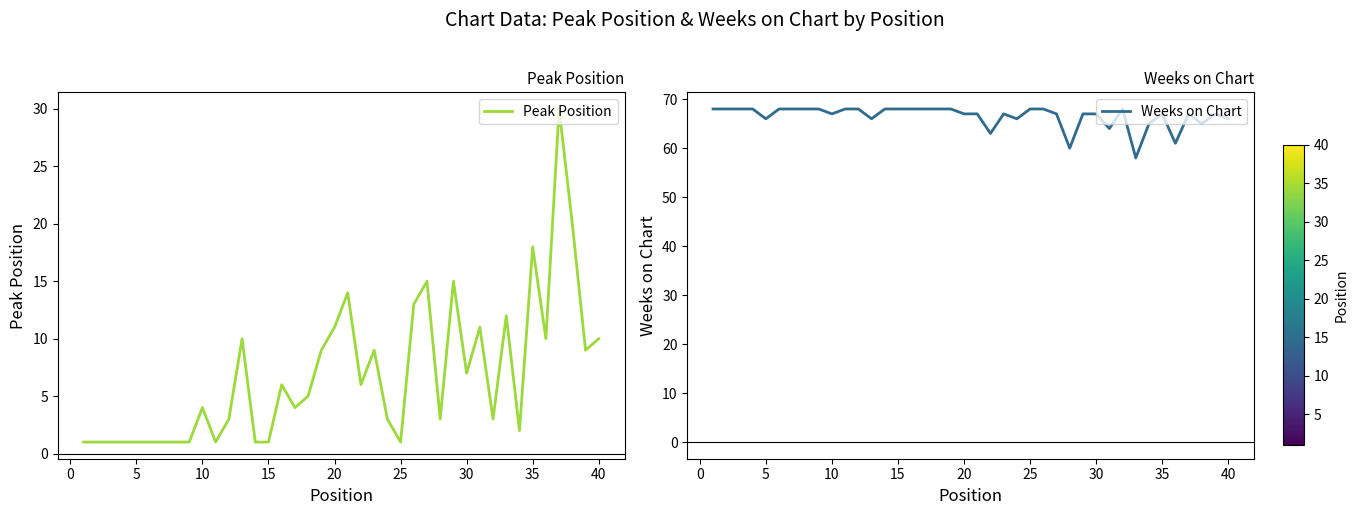

The Peak Position series shows 4 at 10. True or false?

True